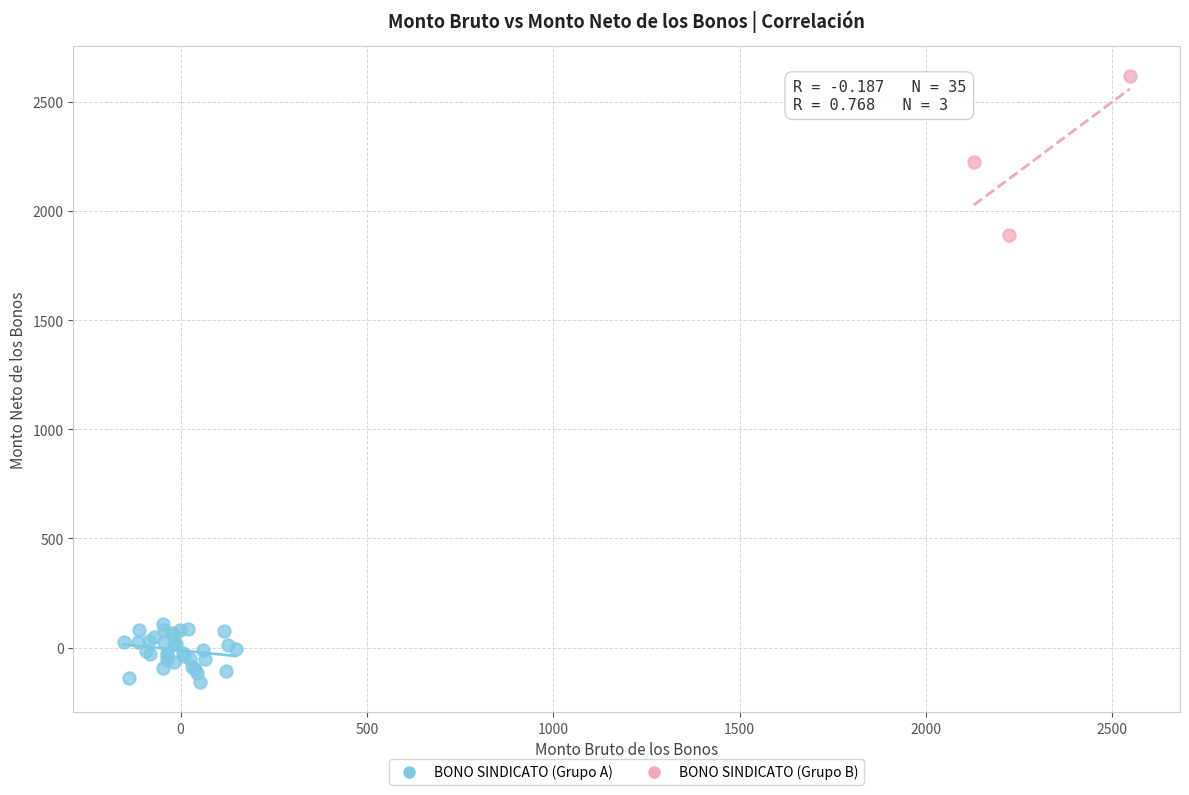

Which series has the widest spread of Y values?

BONO SINDICATO (Grupo B)